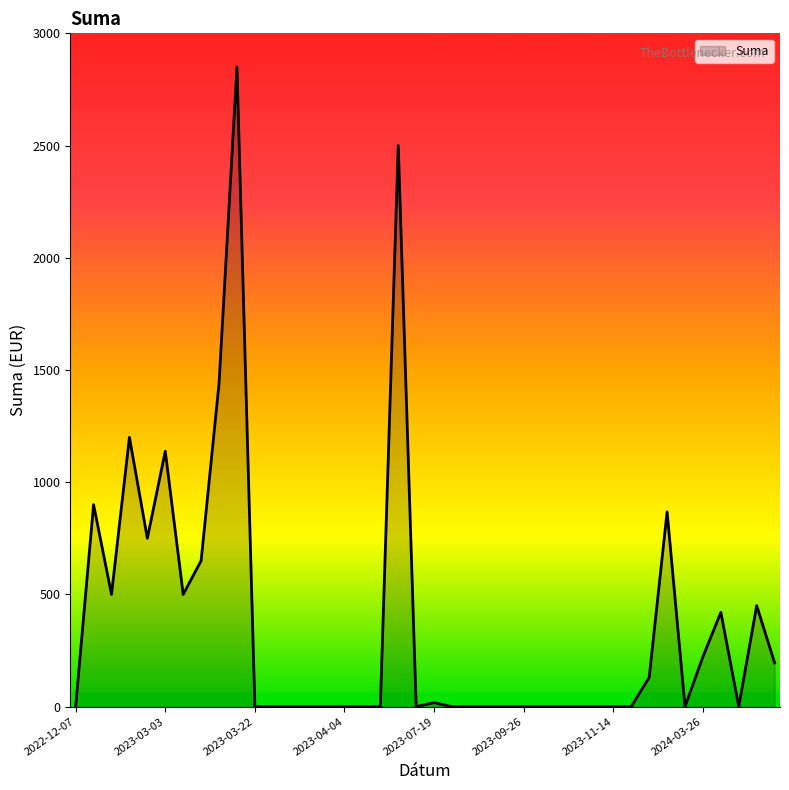

What is the difference between the maximum and minimum values?

2850.0